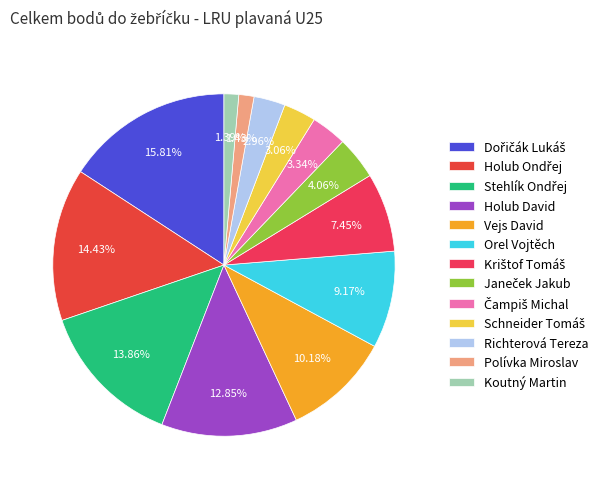

Combined, what portion of the pie is Schneider Tomáš and Krištof Tomáš?

10.5%